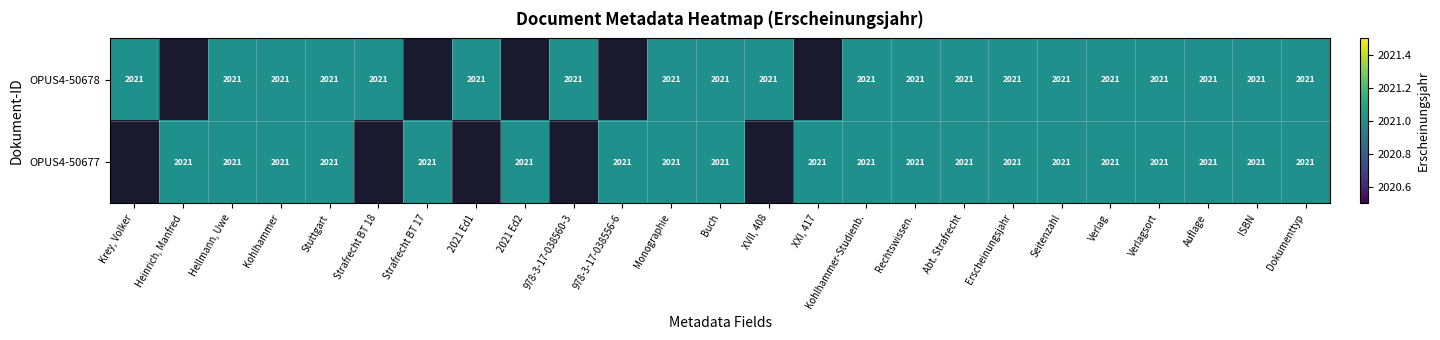

Which series has the largest total across all categories?

OPUS4-50678